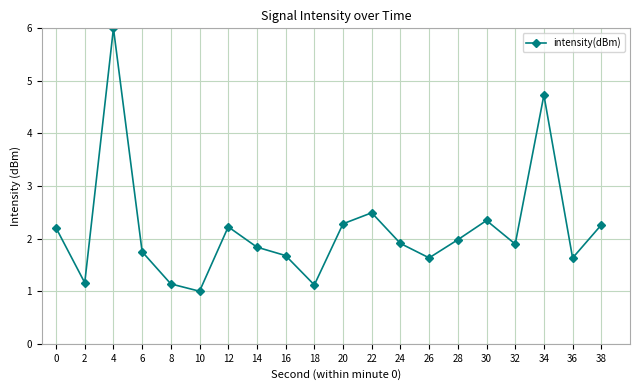

How many categories are shown in the chart?

20